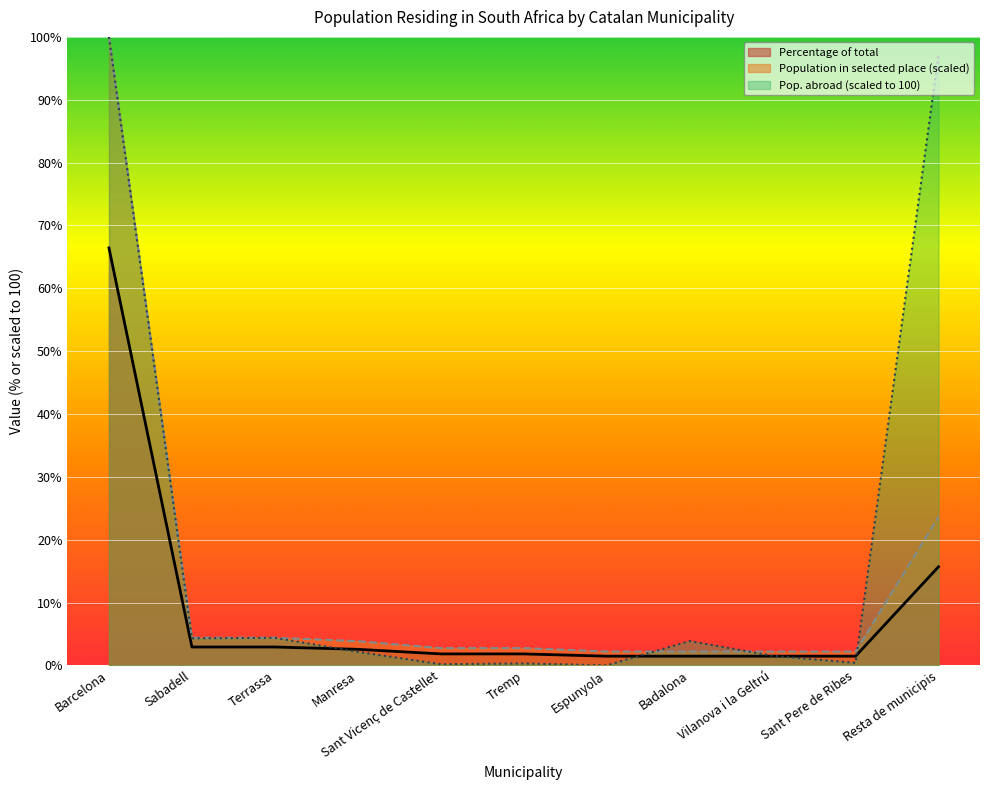

True or false: Population in selected place has a value of 4.4 at Sabadell.

True